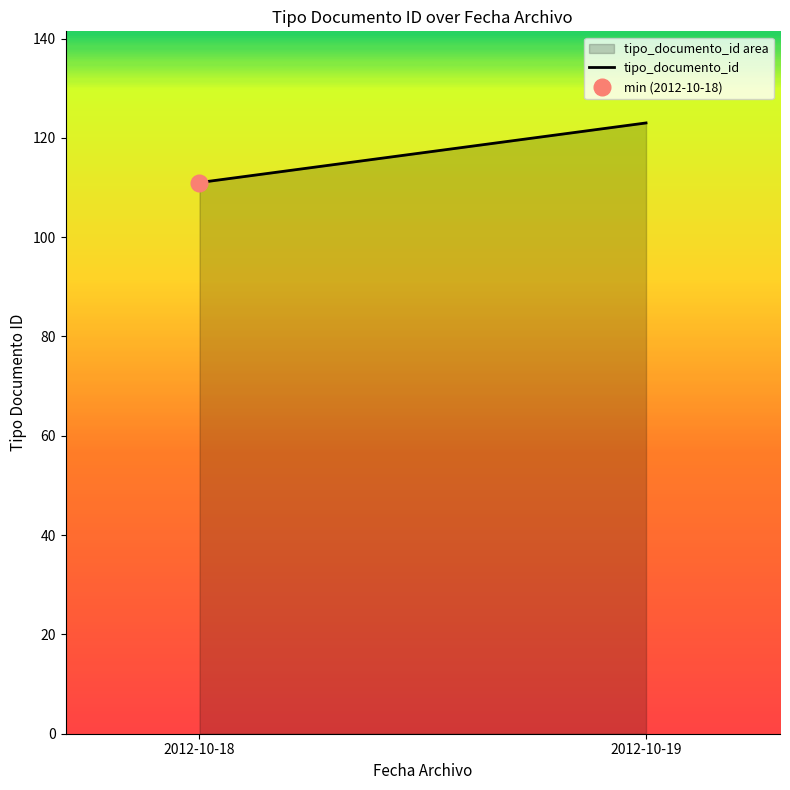

Count the number of categories in the chart.

2